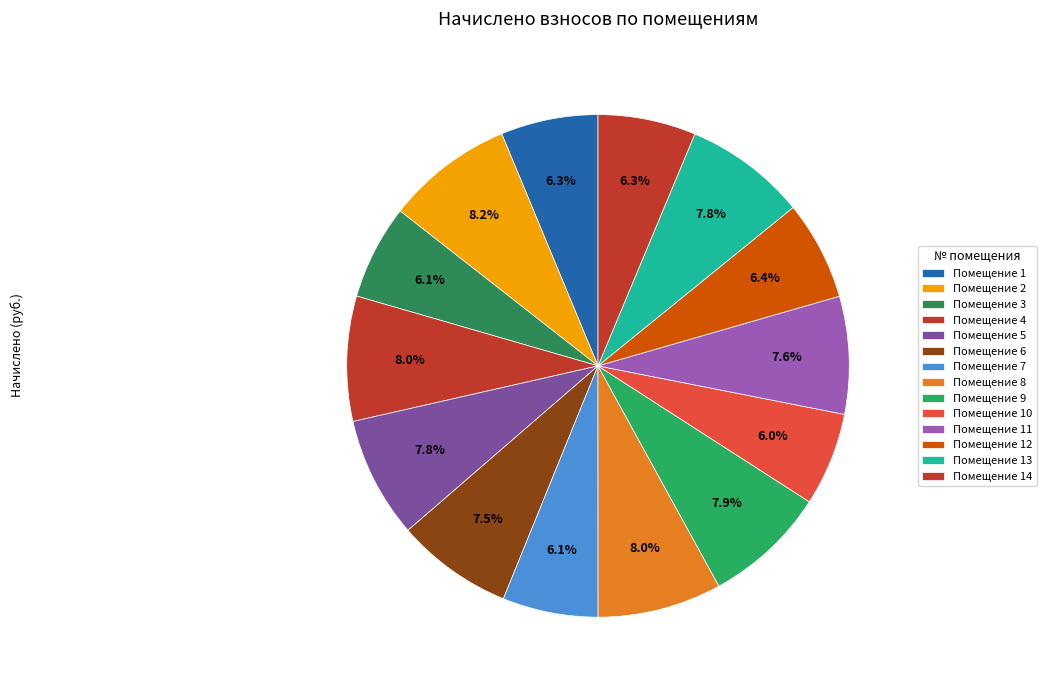

Rank the categories by value from lowest to highest.

10, 3, 7, 1, 14, 12, 6, 11, 5, 13, 9, 8, 4, 2